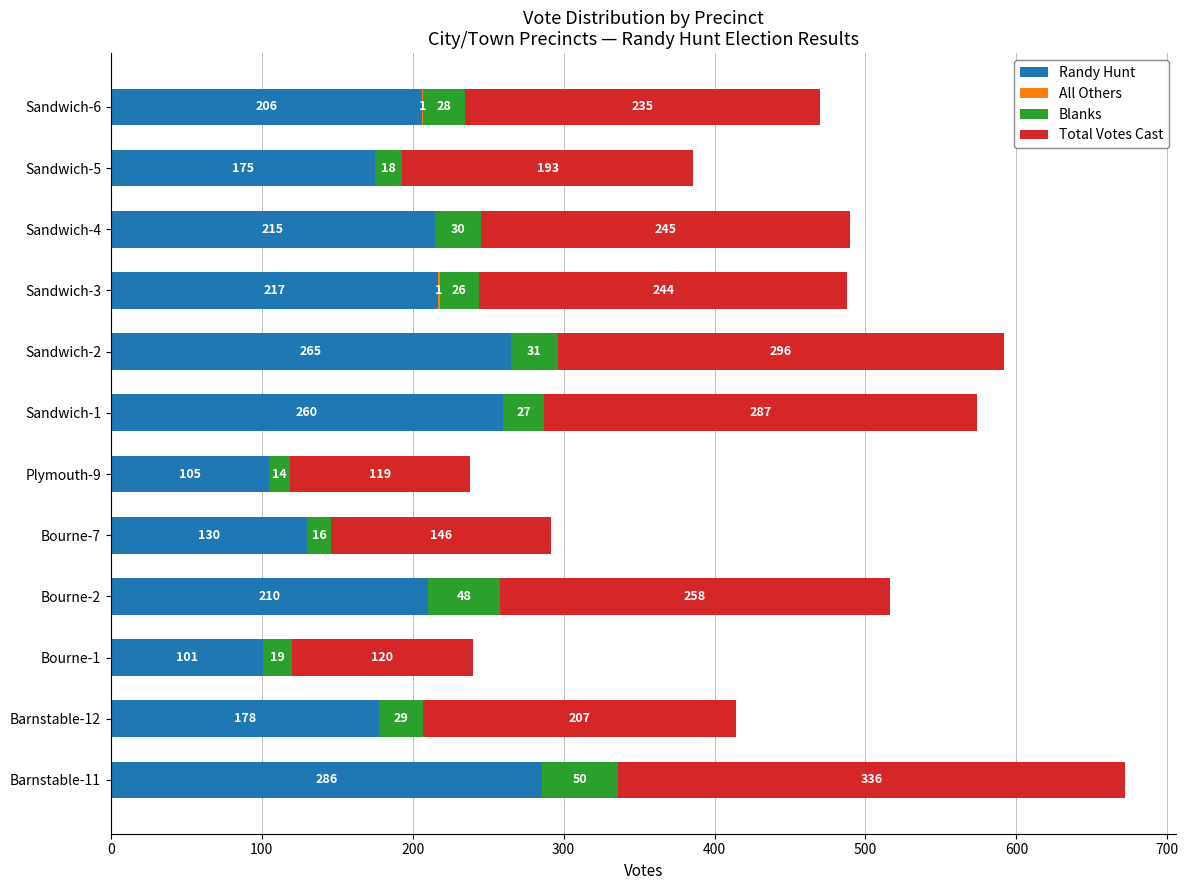

Where is Randy Hunt nearest to the value 193?

Sandwich-6